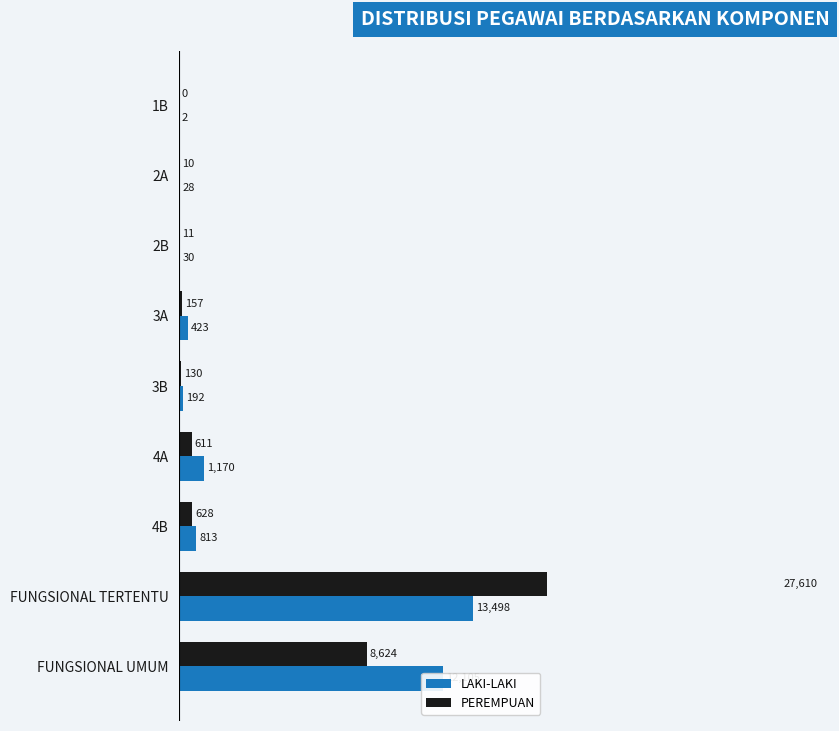

How many data points in LAKI-LAKI are above 423?

4